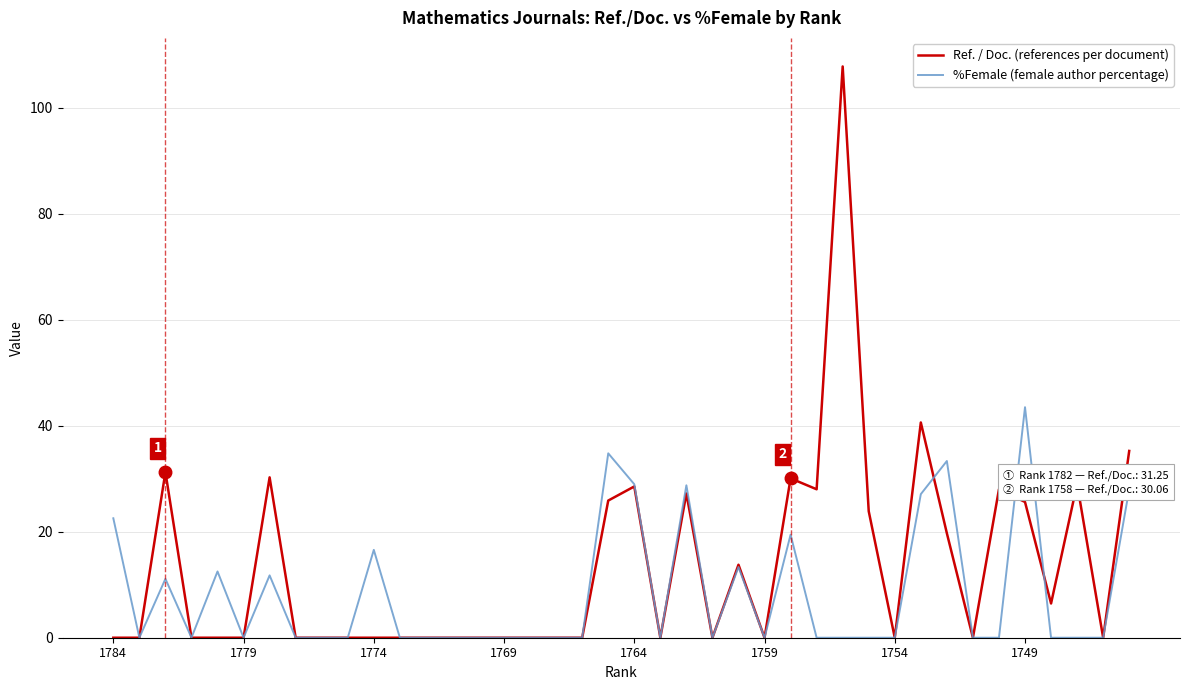

How many categories are shown in the chart?

40